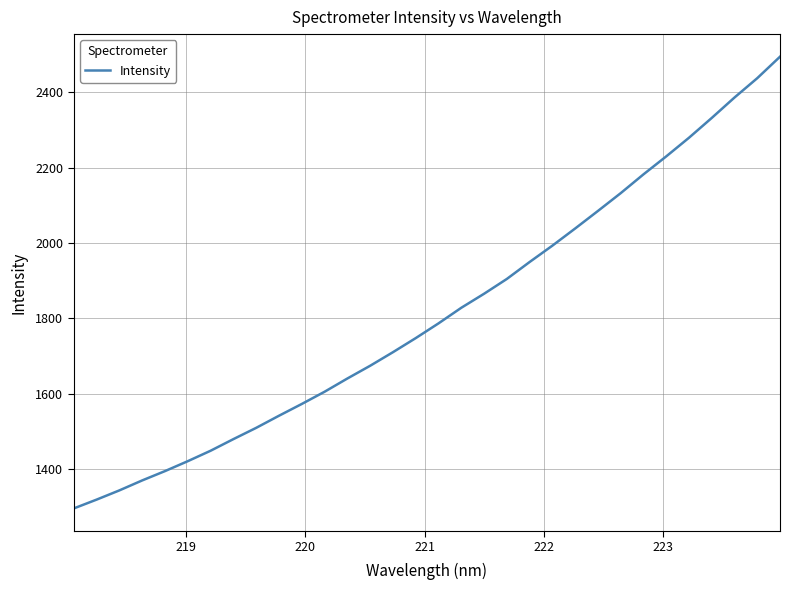

What is the maximum value shown in the chart?

2494.7